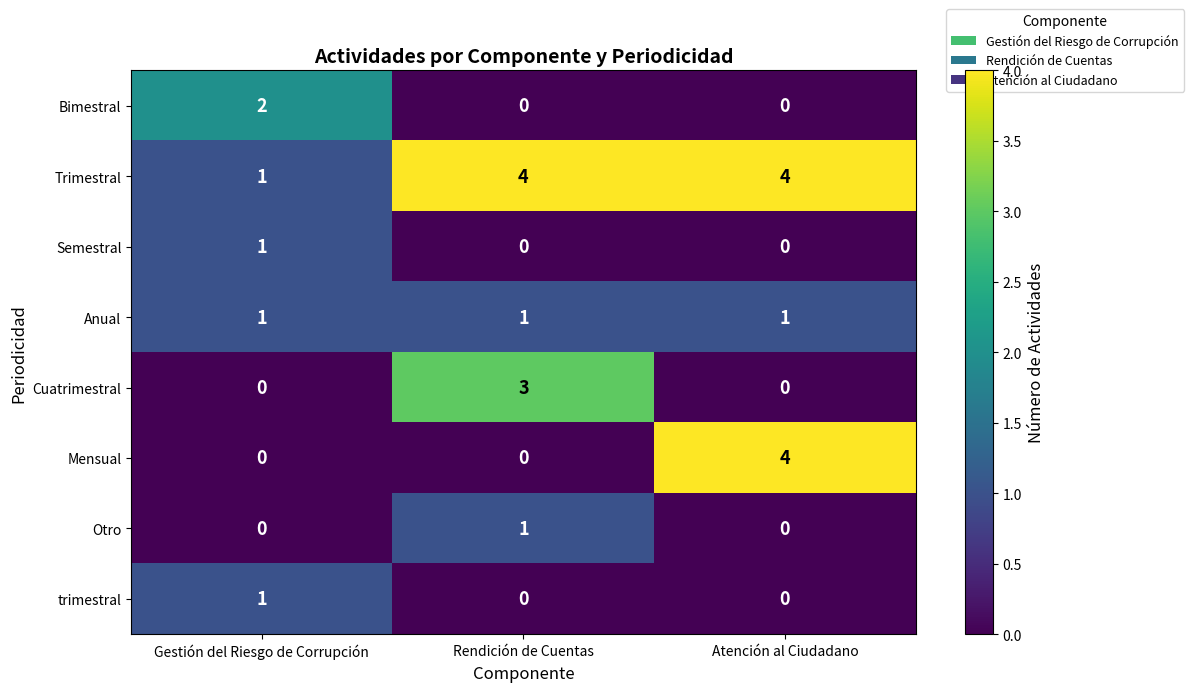

What is the total value across all series at Gestión del Riesgo de Corrupción?

6